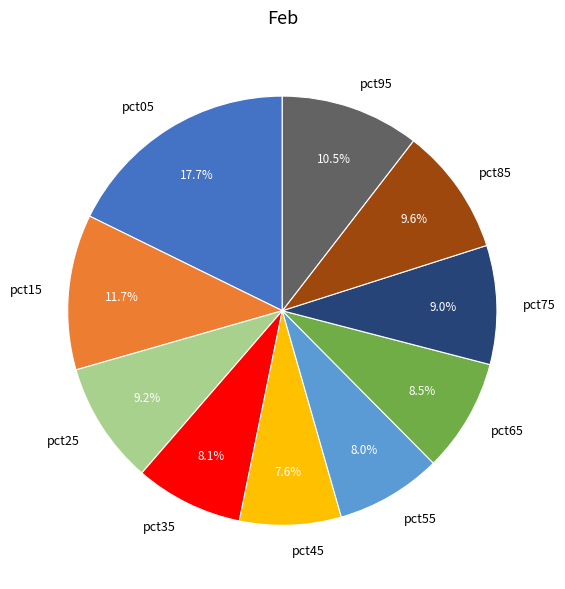

Which slice is the largest?

pct05